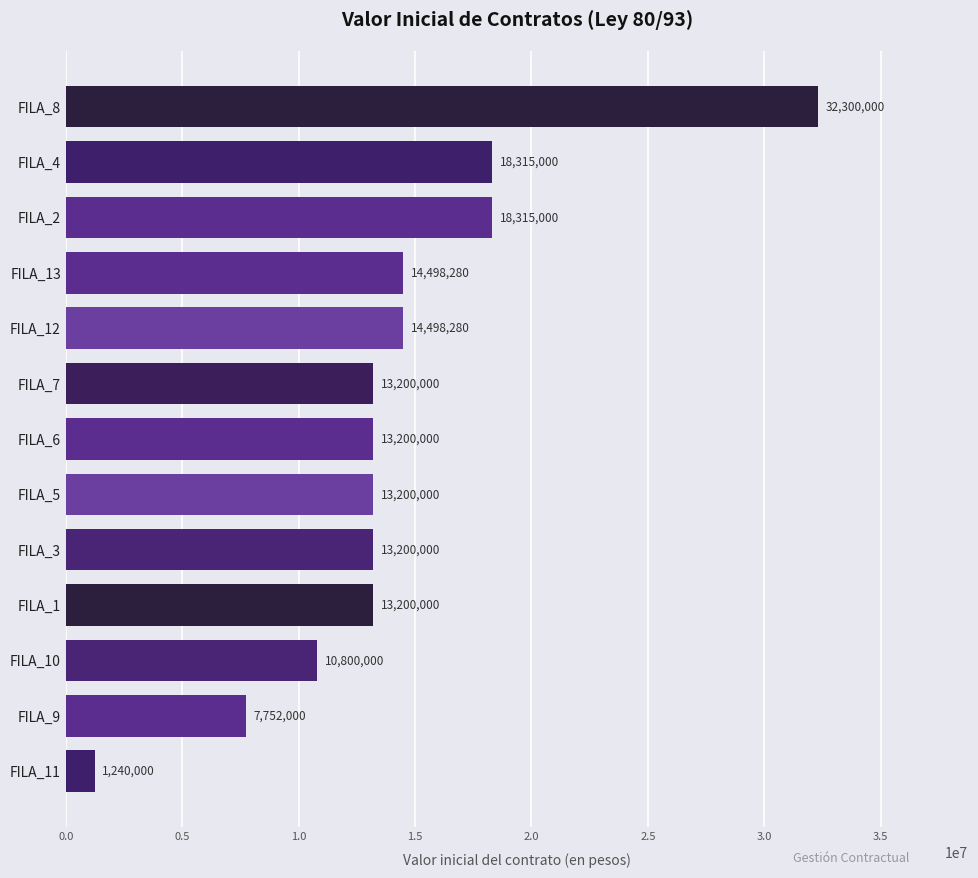

What is the maximum value shown in the chart?

32300000